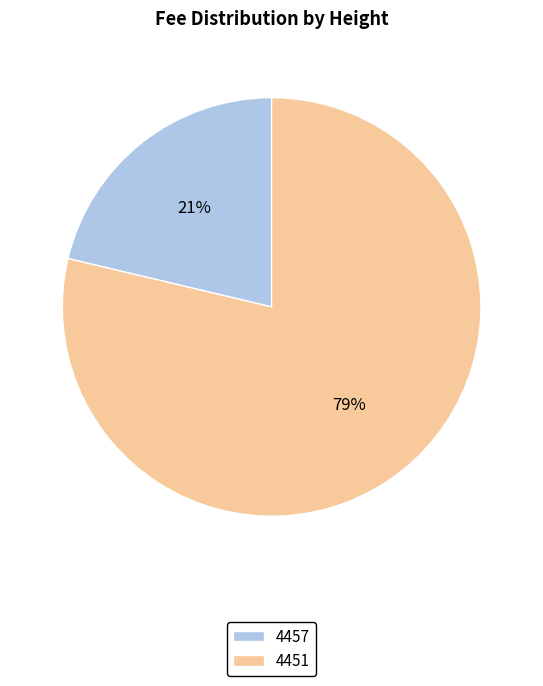

Do 4451 and 4457 together represent more than half of the pie?

Yes